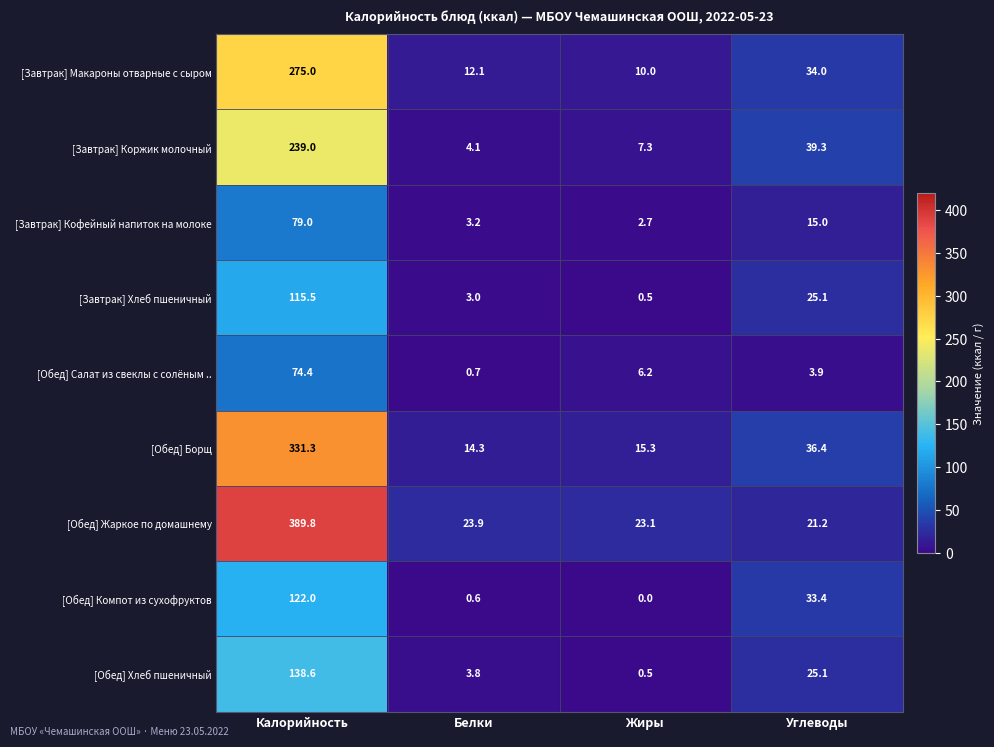

List the series in order of their peak value, lowest first.

[Обед] Салат из свеклы с солёным .., [Завтрак] Кофейный напиток на молоке, [Завтрак] Хлеб пшеничный, [Обед] Компот из сухофруктов, [Обед] Хлеб пшеничный, [Завтрак] Коржик молочный, [Завтрак] Макароны отварные с сыром, [Обед] Борщ, [Обед] Жаркое по домашнему